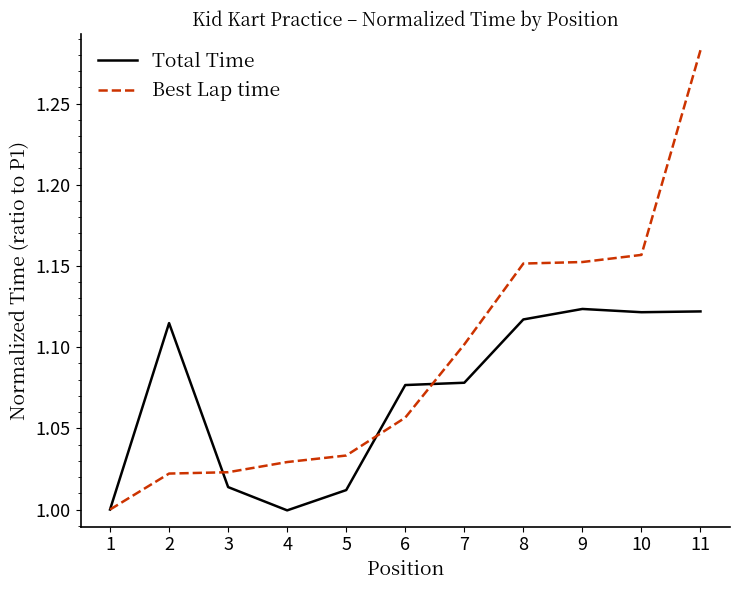

True or false: Total Time has a value of 0.5 at 6.

False